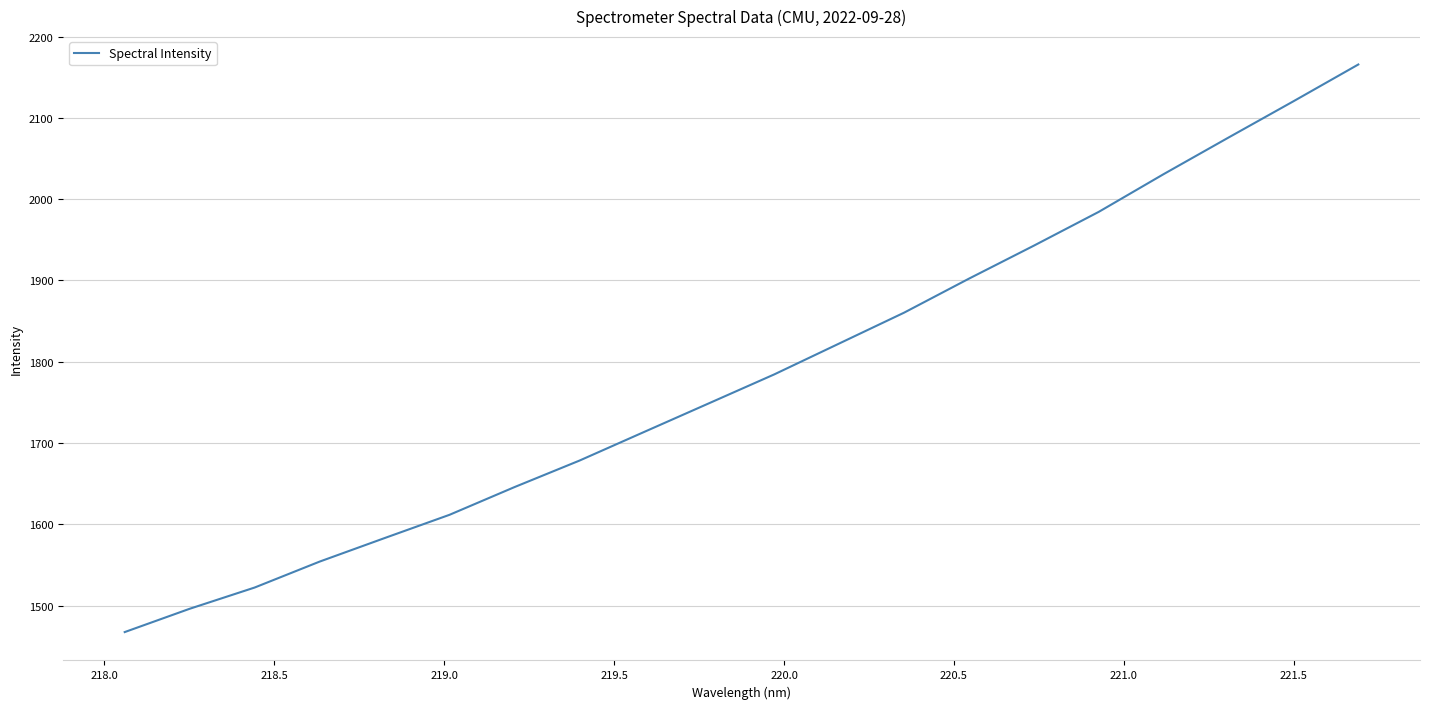

What is the difference between the maximum and minimum values?

698.1